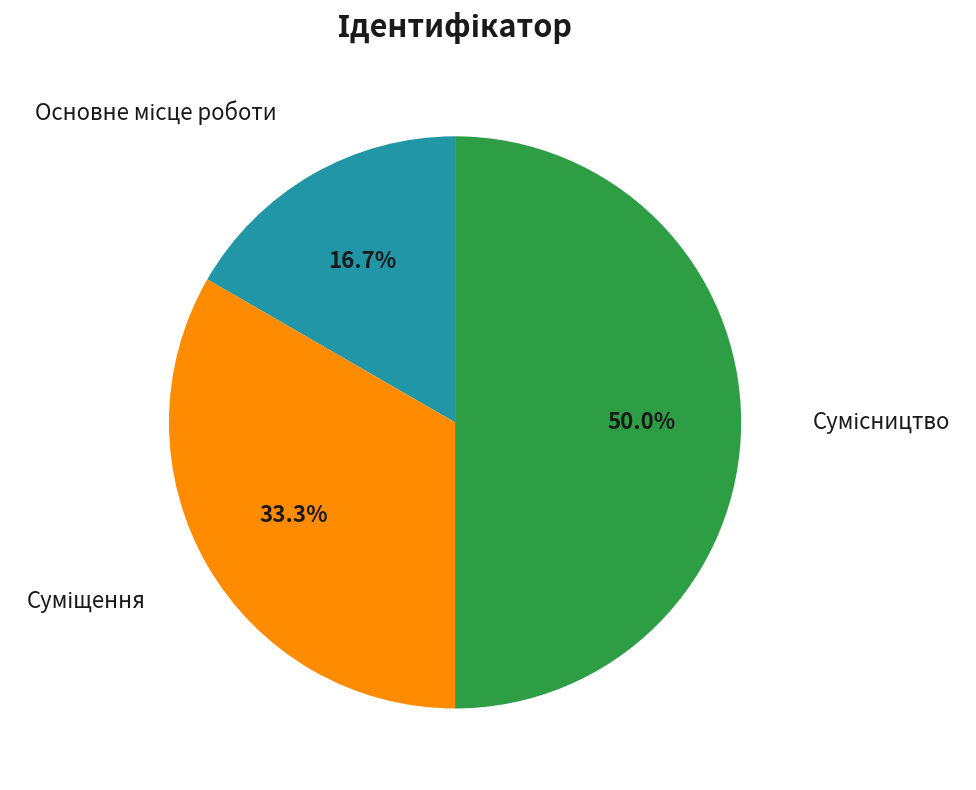

Rank the categories by value from highest to lowest.

Сумісництво, Суміщення, Основне місце роботи